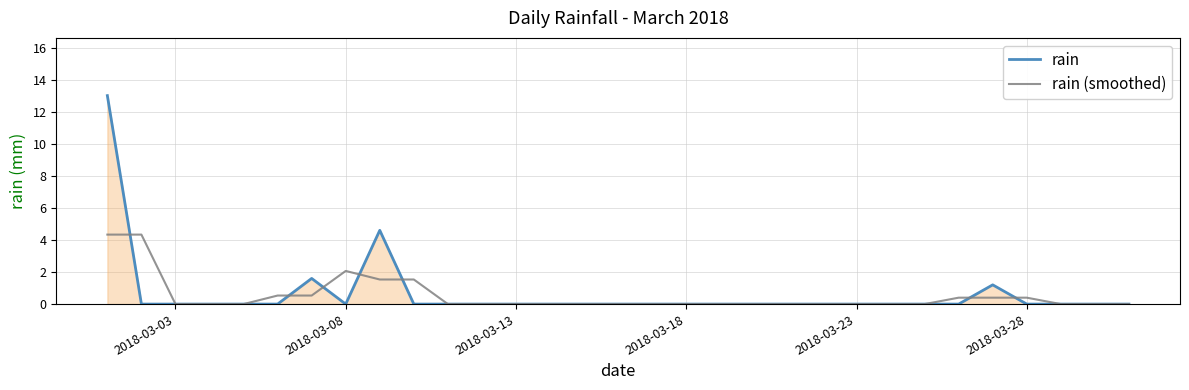

What is the maximum value shown in the chart?

13.0